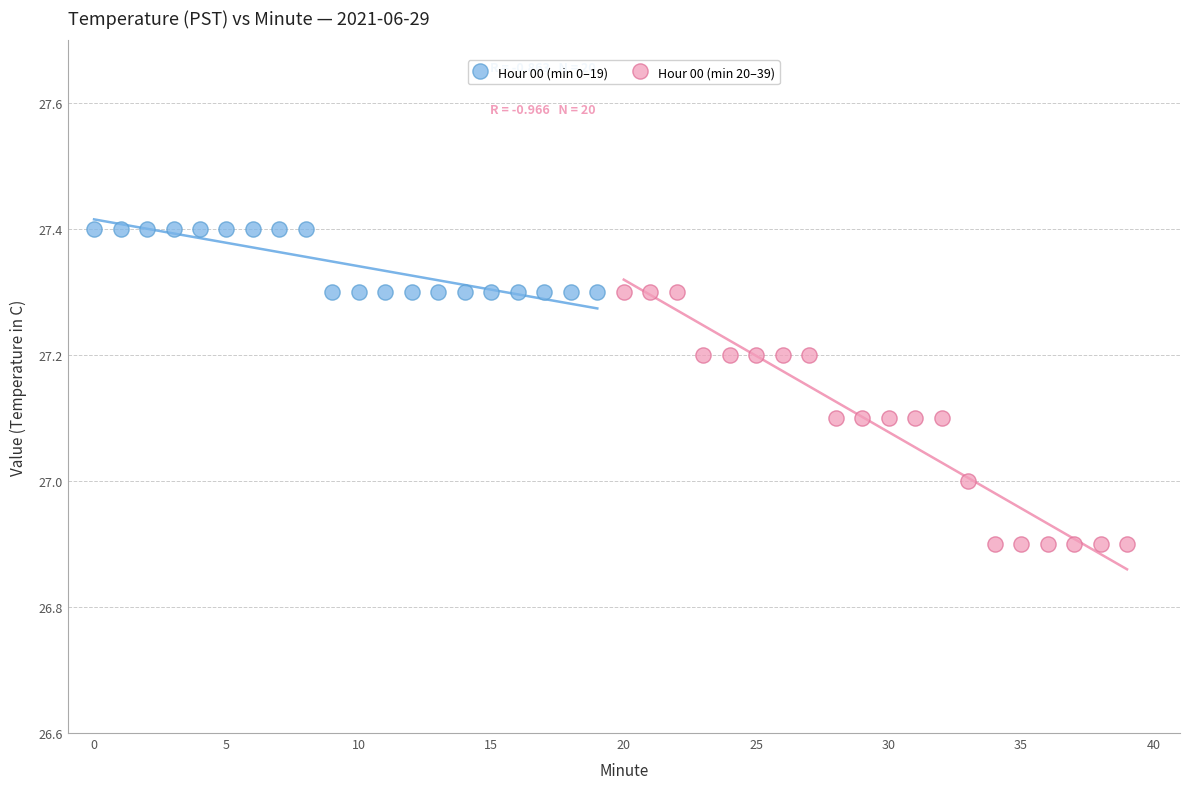

Which series contains the lowest Y value?

Hour 00 (min 20–39)